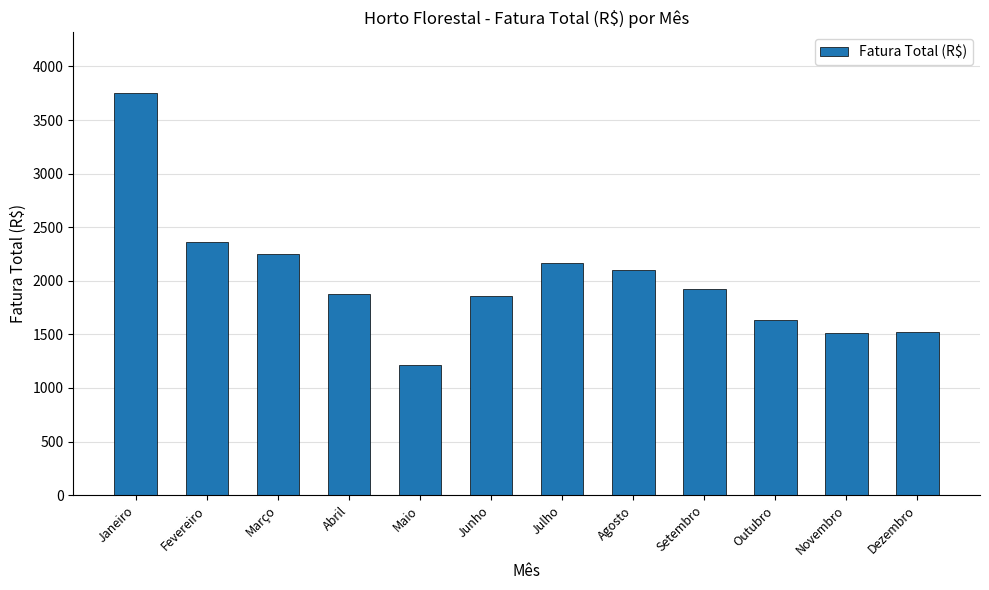

At which category does the chart reach its minimum across all series?

Maio